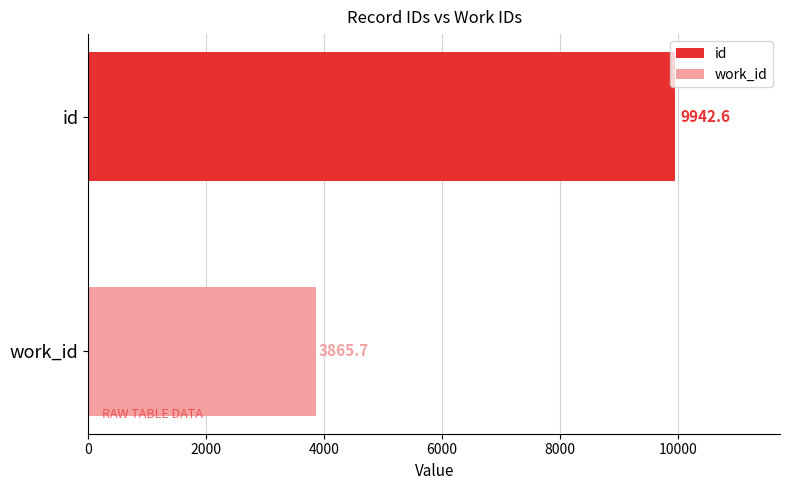

List the series in order of their peak value, highest first.

id, work_id